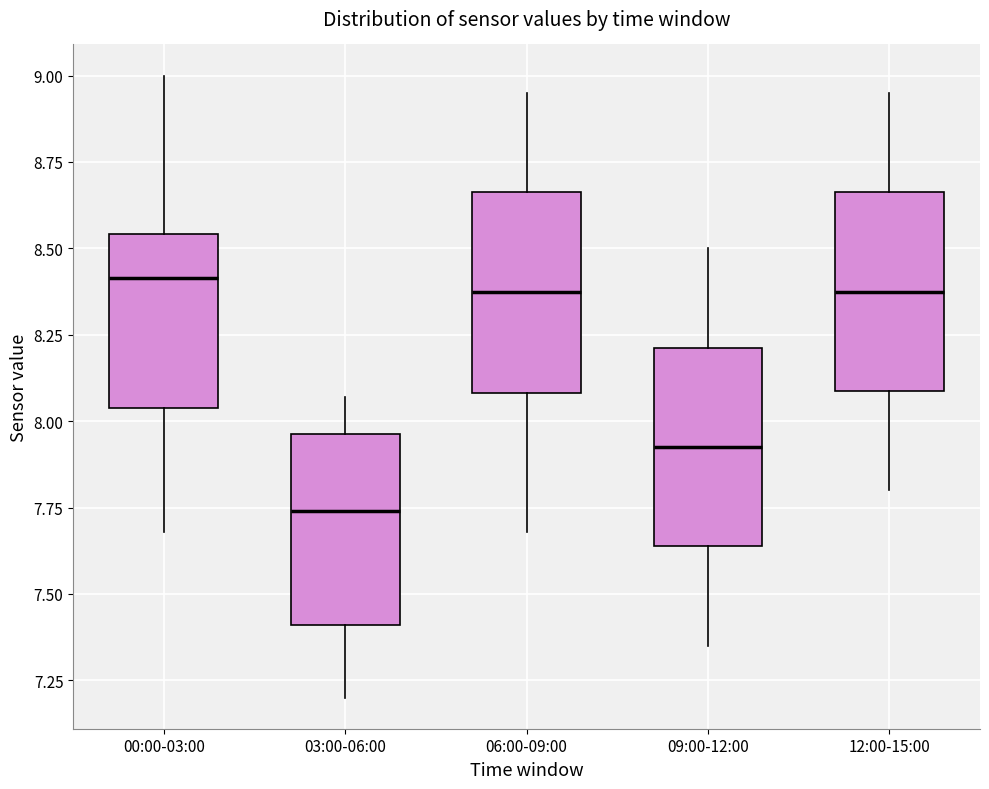

Reading left to right, read every box against the y-axis: the position of its median line, the range the box covers, and the ends of its whiskers. The values are not printed on the chart, so give them approximately, as read against the axis.

00:00-03:00: median 8.40, box 8.05 to 8.55, whiskers 7.70 to 9.00
03:00-06:00: median 7.75, box 7.40 to 7.95, whiskers 7.20 to 8.05
06:00-09:00: median 8.40, box 8.10 to 8.65, whiskers 7.70 to 8.95
09:00-12:00: median 7.95, box 7.65 to 8.20, whiskers 7.35 to 8.50
12:00-15:00: median 8.40, box 8.10 to 8.65, whiskers 7.80 to 8.95